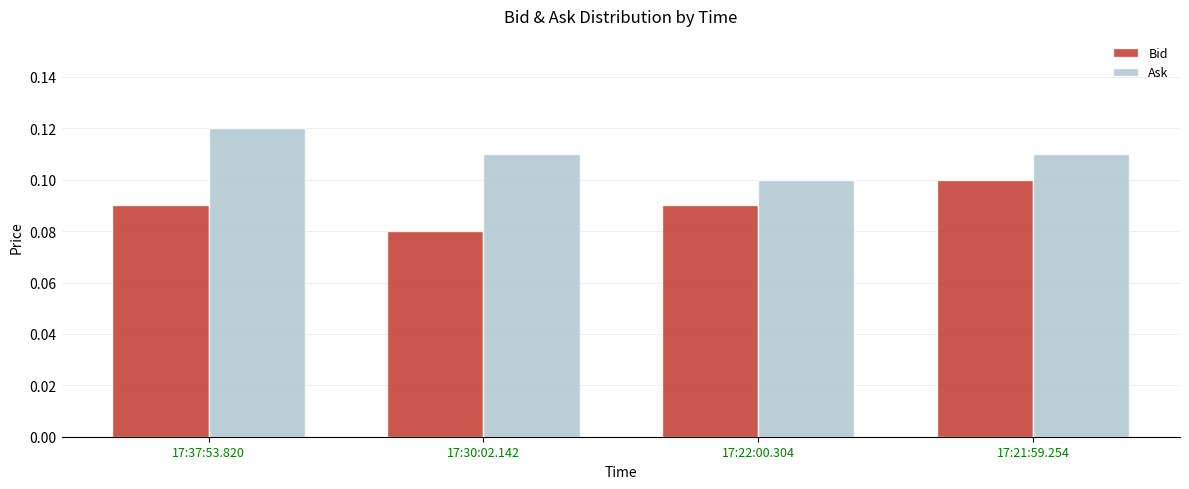

Rank the series by their maximum value, from highest to lowest.

Ask, Bid